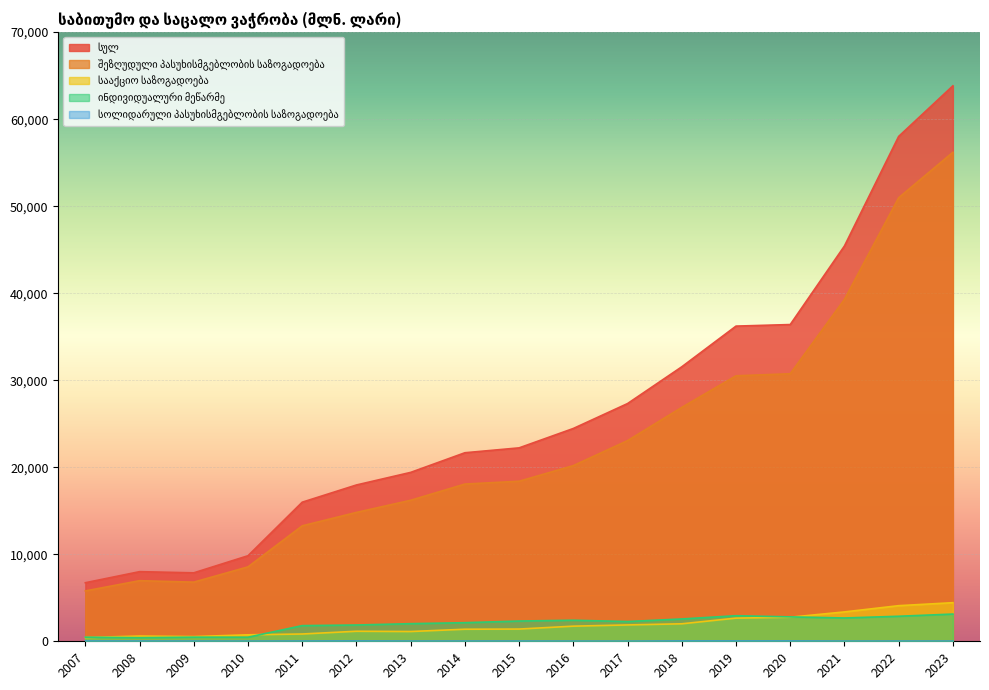

What is the greatest value displayed?

63829.2